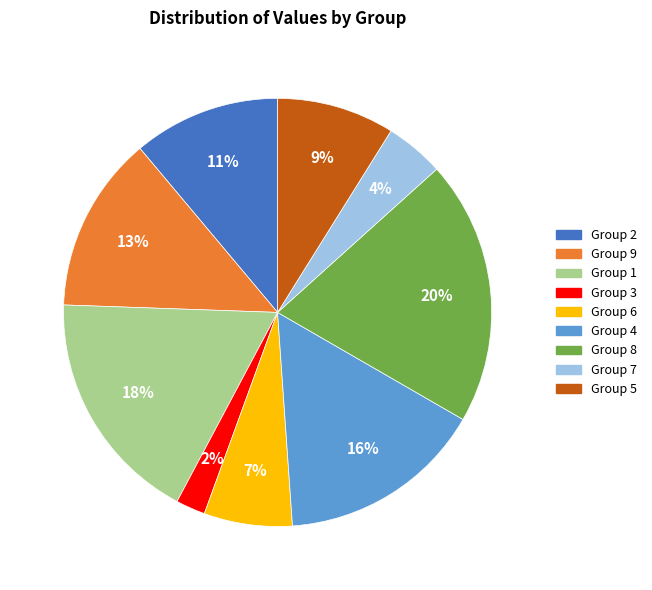

Does any single category account for the majority?

No